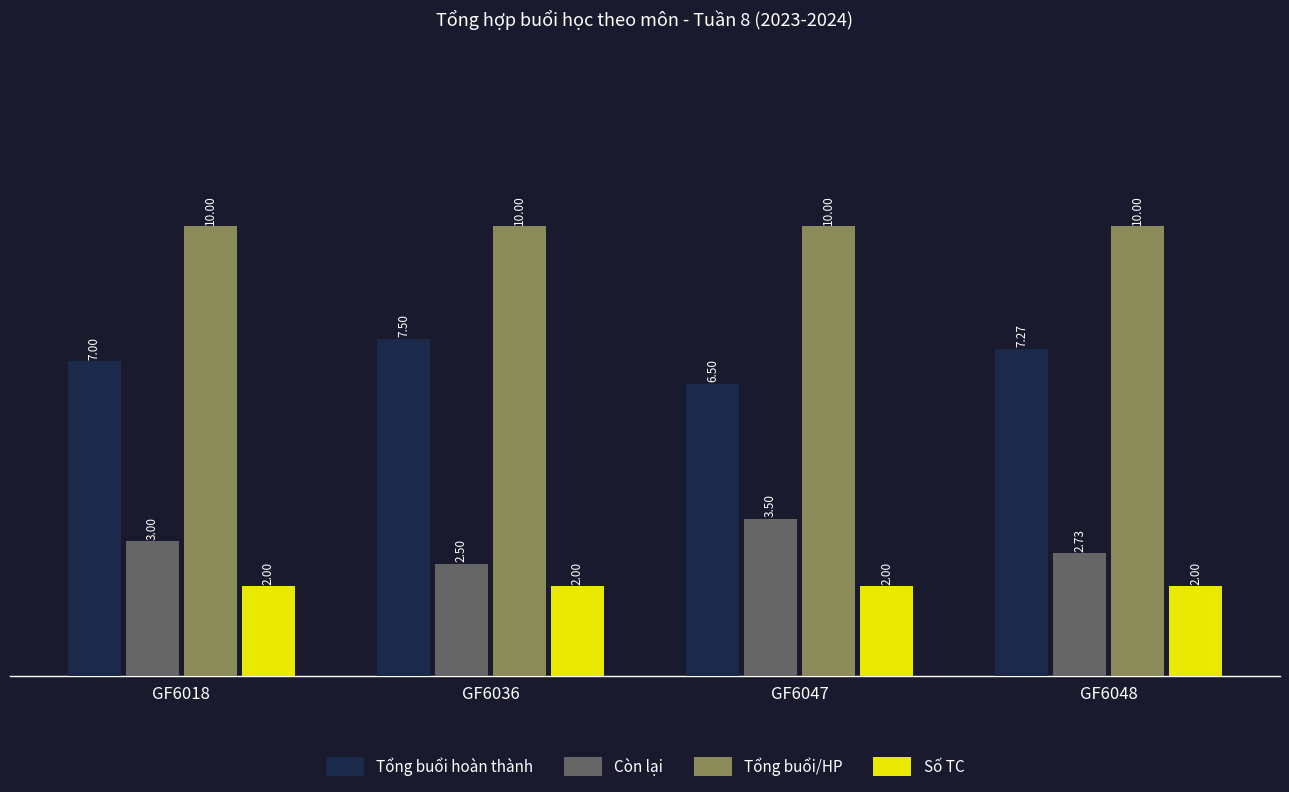

List the labels in order of Tổng buổi hoàn thành value, smallest first.

GF6047, GF6018, GF6048, GF6036